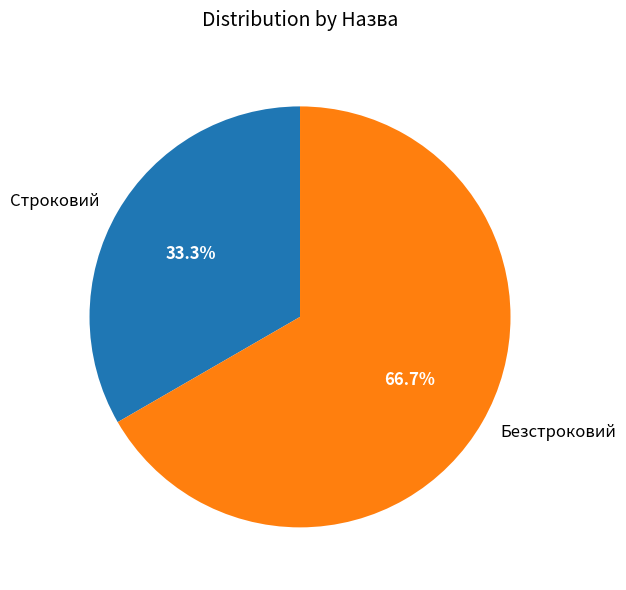

To the nearest percent, what is the difference between the Безстроковий and Строковий slice percentages?

33%